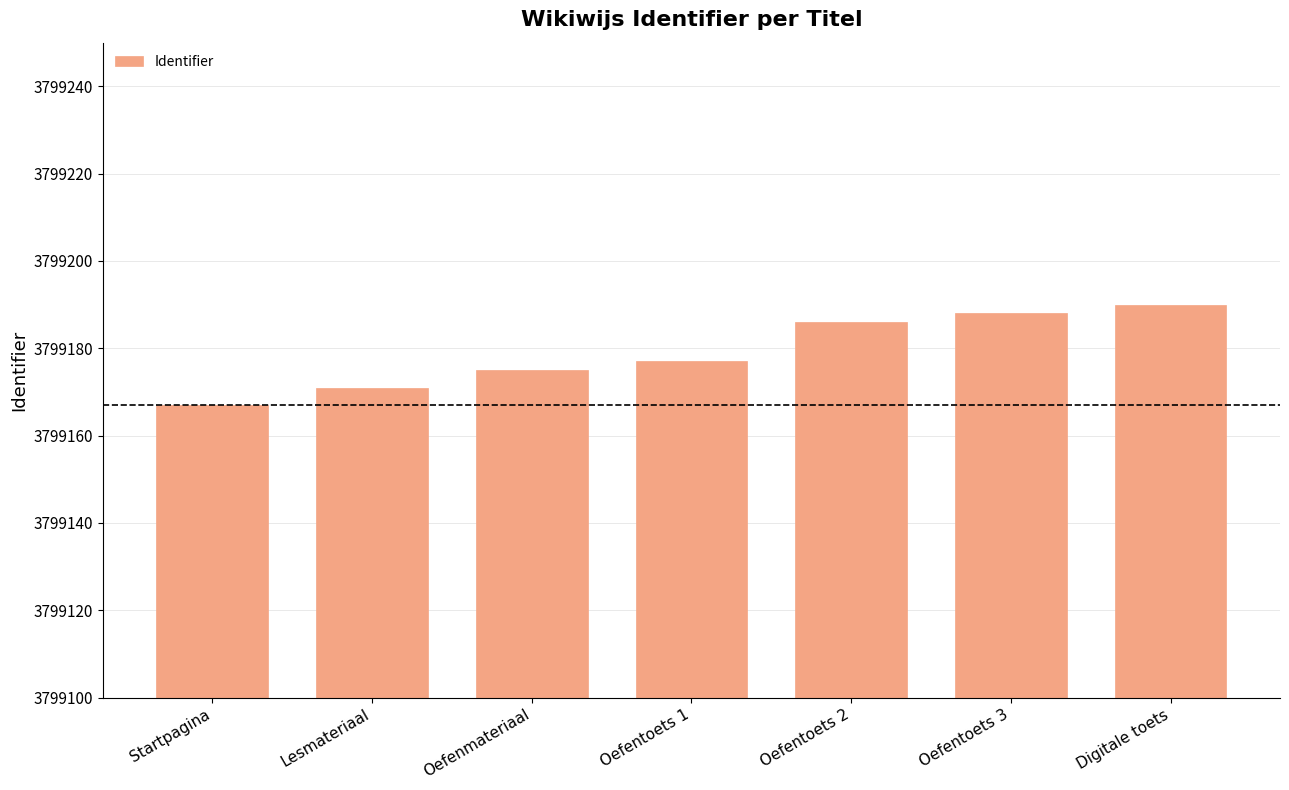

The value at Oefenmateriaal is 3799175. True or false?

True